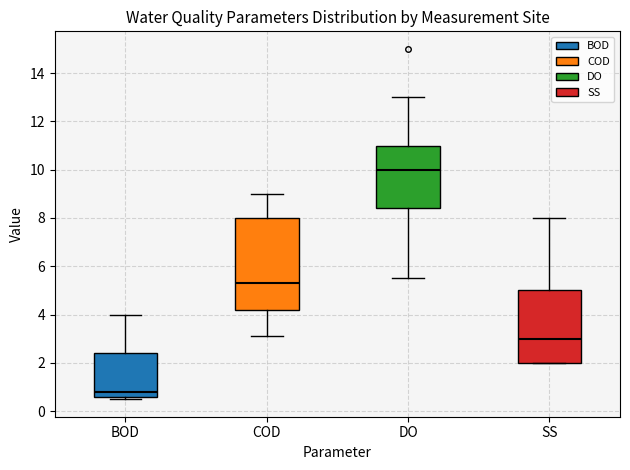

Comparing the boxes themselves (not the whiskers), which one is the tallest?

COD